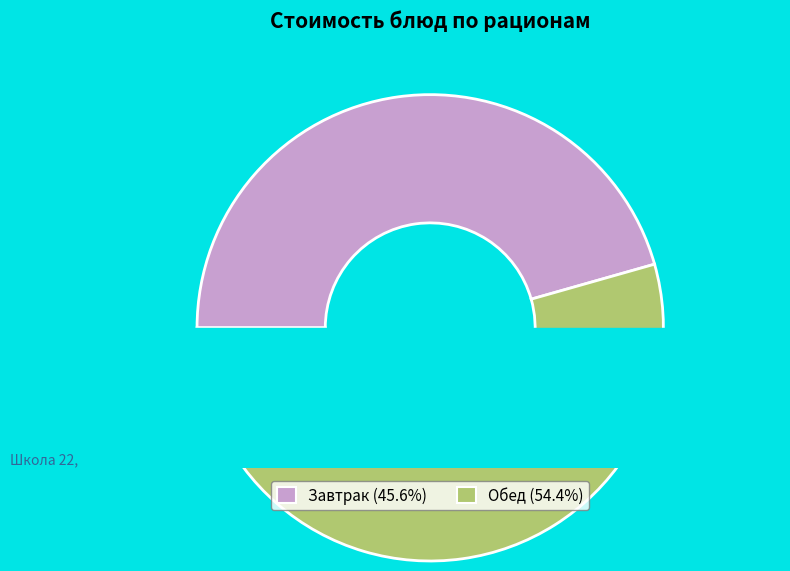

True or false: Хлеб ржаной accounts for 10% of the total.

False